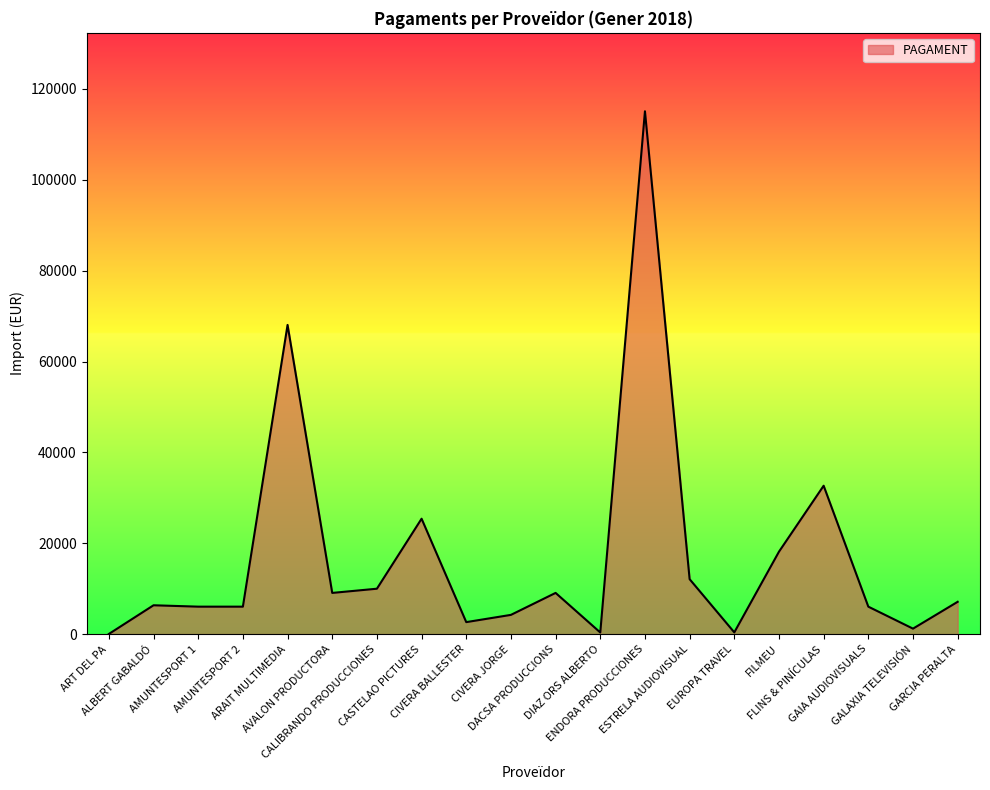

What is the difference between the maximum and minimum values?

115054.5